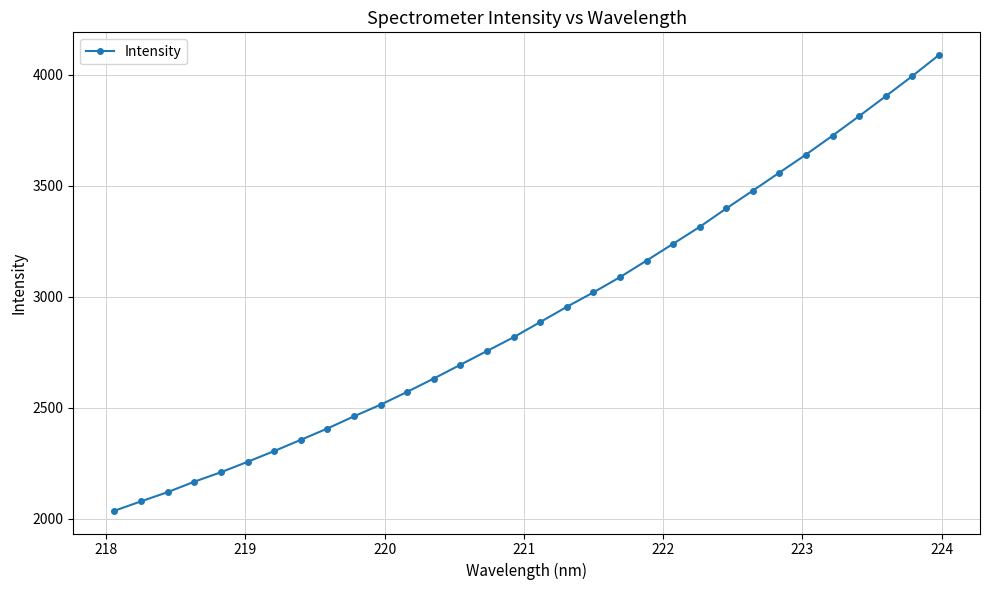

What is the difference between the maximum and minimum values?

2052.7